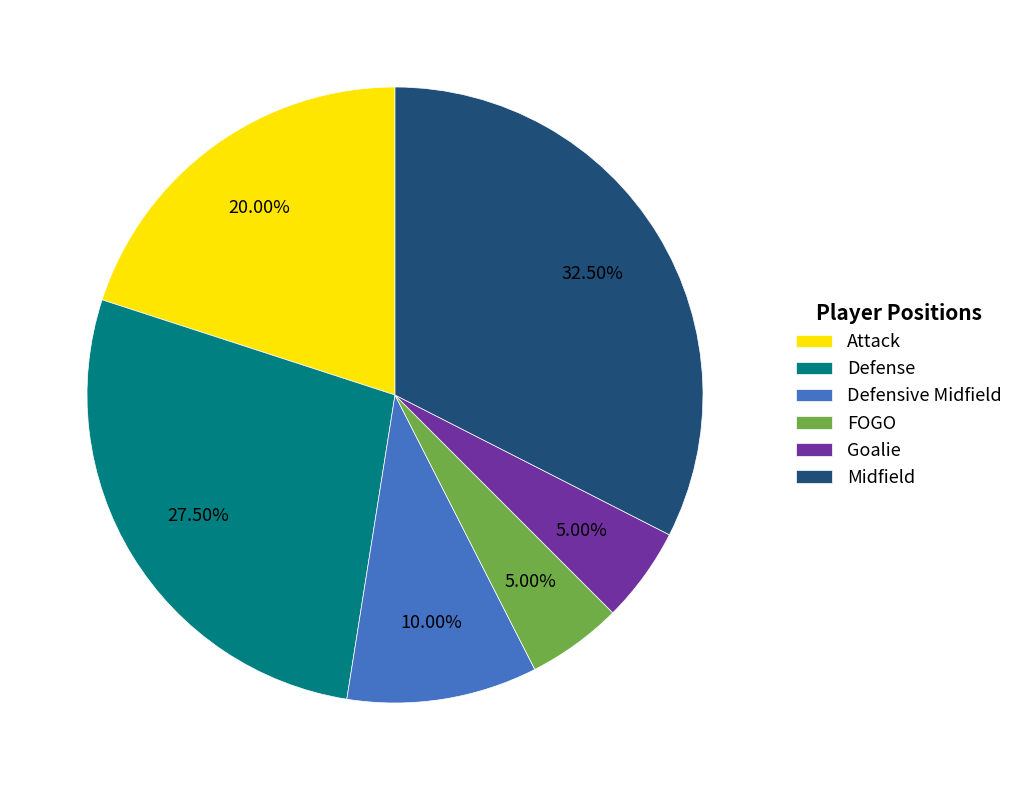

How much of the chart is everything except Defense?

72.5%